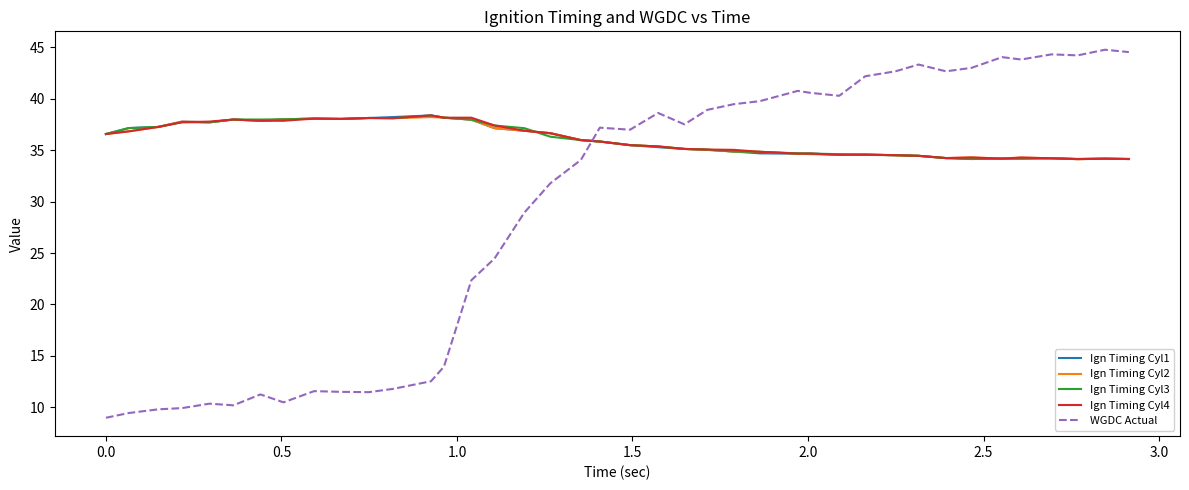

True or false: WGDC Actual and Ign Timing Cyl3 intersect in this chart.

True